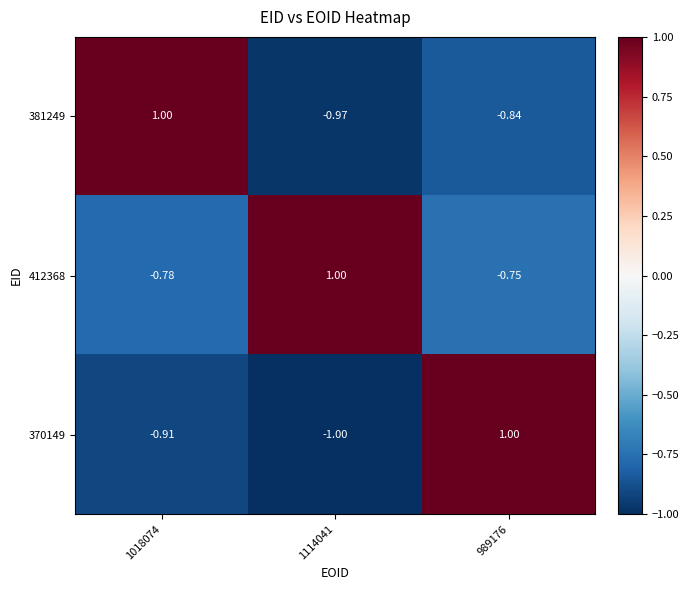

Rank the series by their average value, from highest to lowest.

412368, 381249, 370149